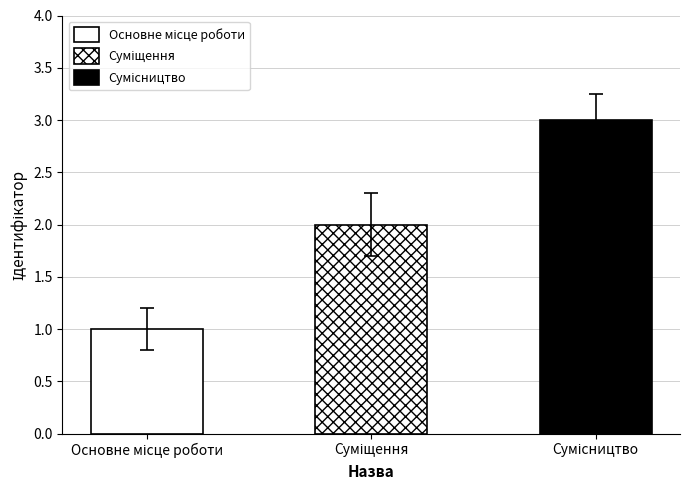

What is the sum of all values?

6